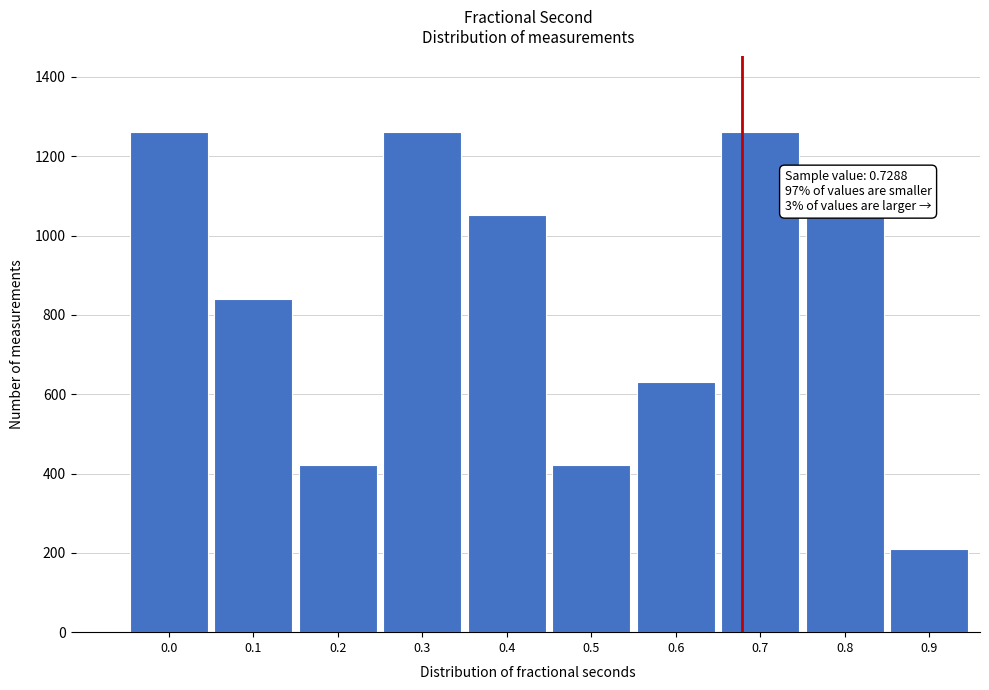

What is the difference between the values at 0.1 and 0.3?

420